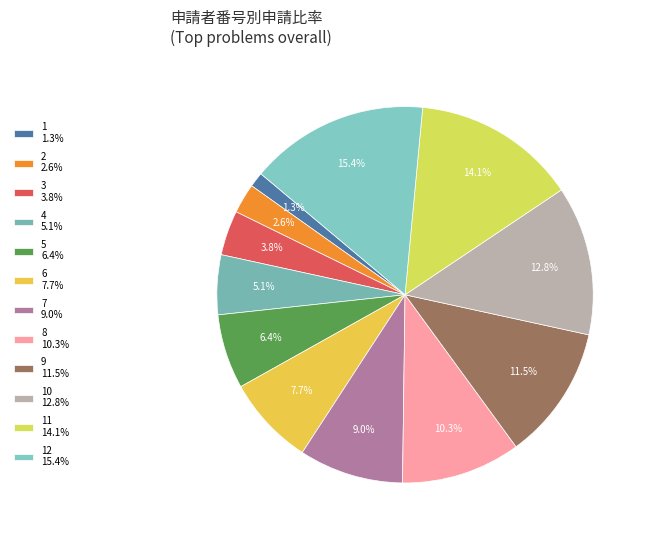

How many slices are in this pie chart?

12